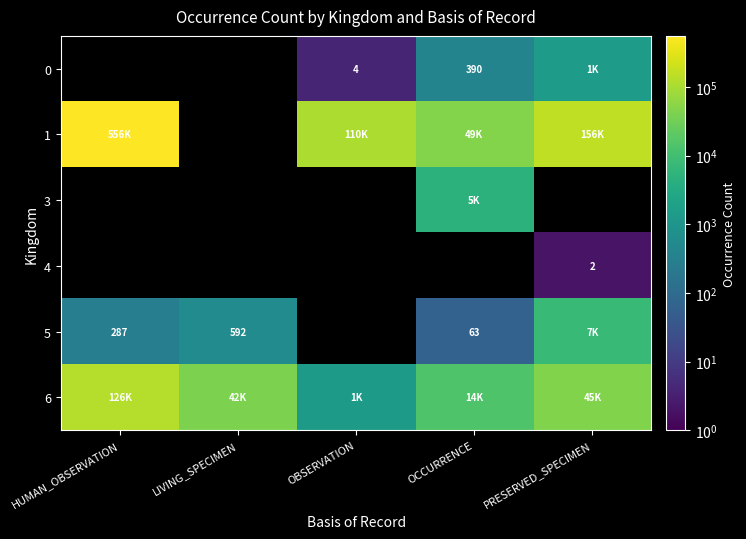

Which category has the highest value across all series?

HUMAN_OBSERVATION